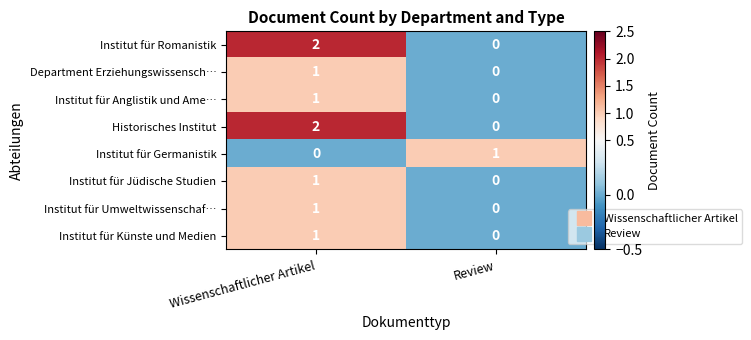

Rank the categories by Institut für Künste und Medien value from lowest to highest.

Review, Wissenschaftlicher Artikel